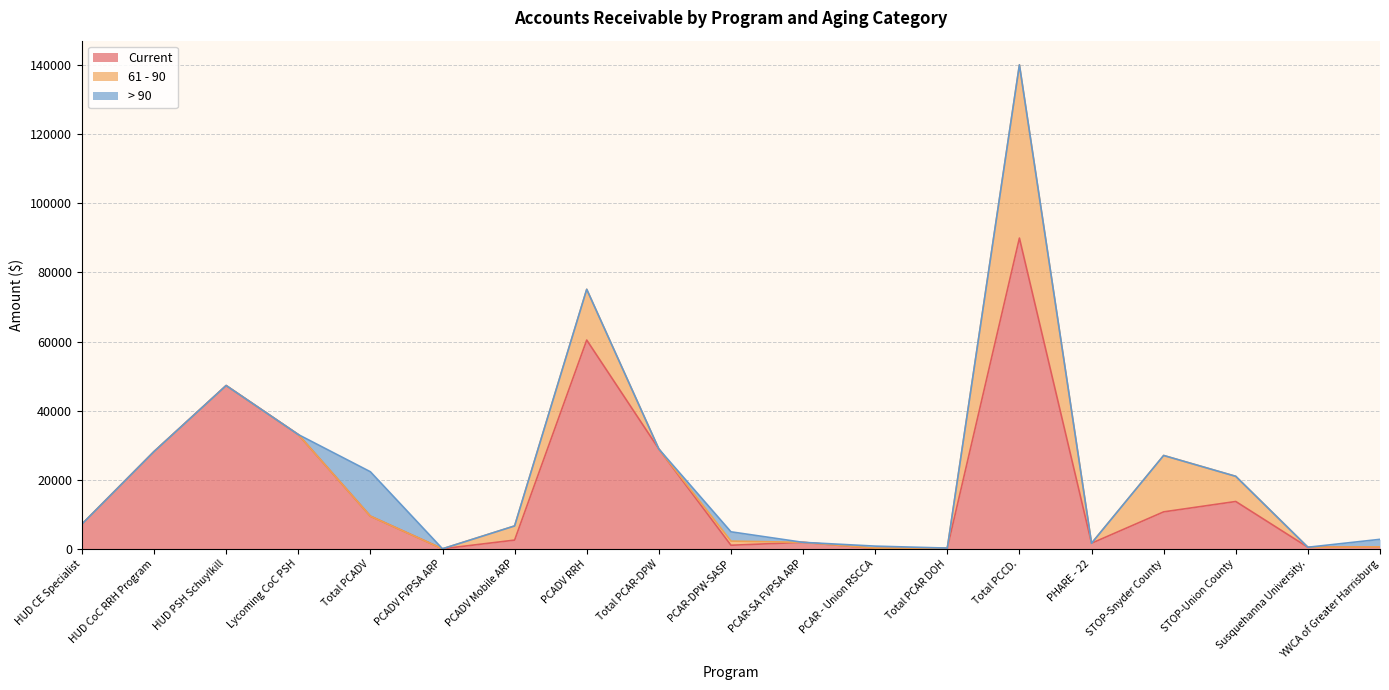

Which series has the largest total across all categories?

Current